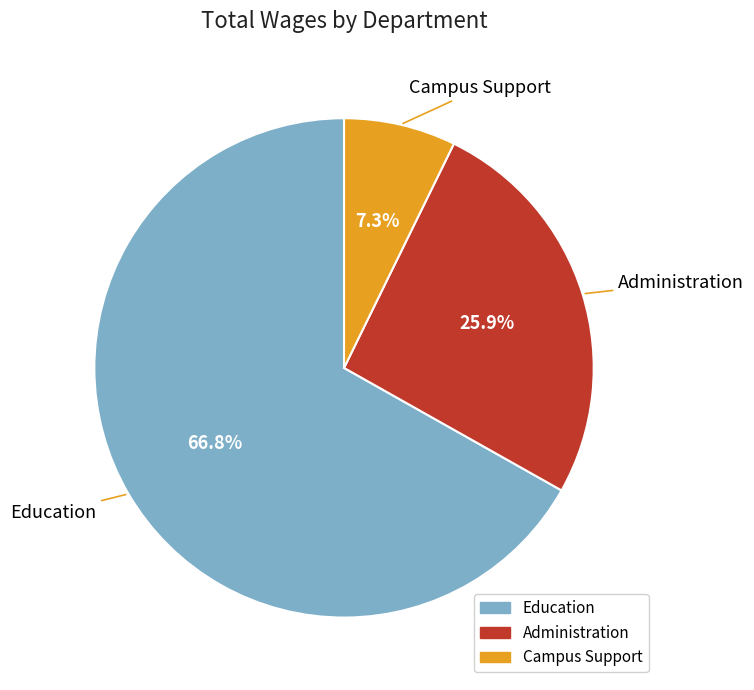

Is there any slice that represents more than half of the pie?

Yes